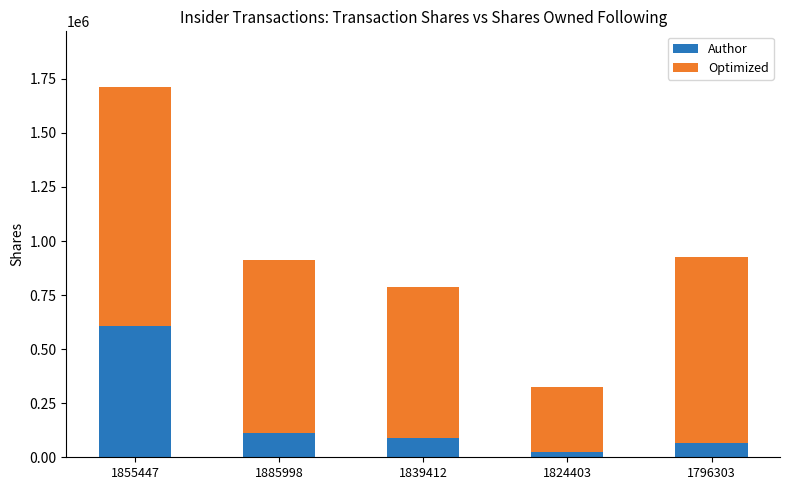

What is the total value across all series at 1885998?

914180